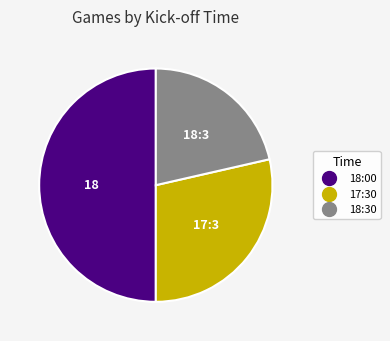

Which category has the biggest portion of the pie?

18:00